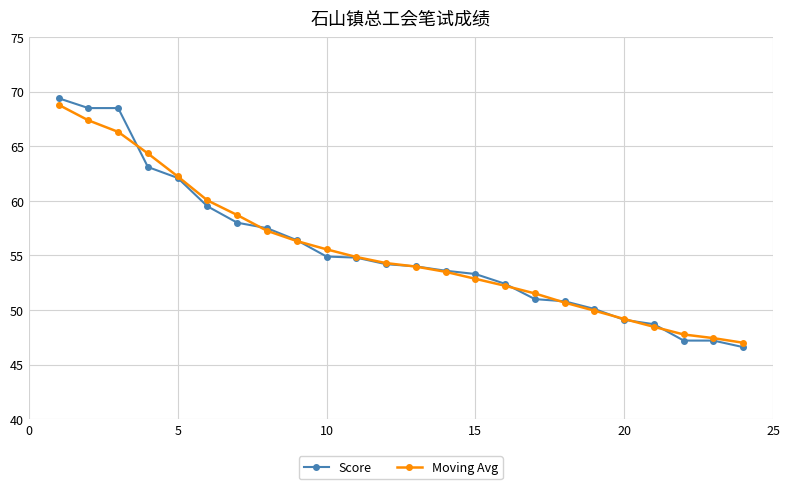

What is the greatest value displayed?

69.4